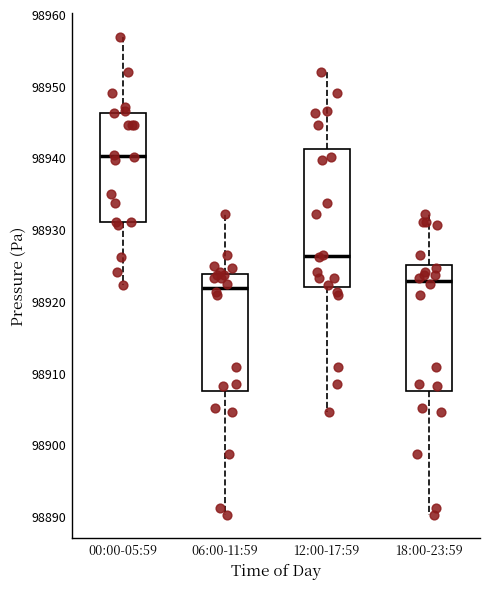

Where does the lower whisker of the box for 12:00-17:59 end on the y-axis? The values are not printed on the chart, so give them approximately, as read against the axis.

98905